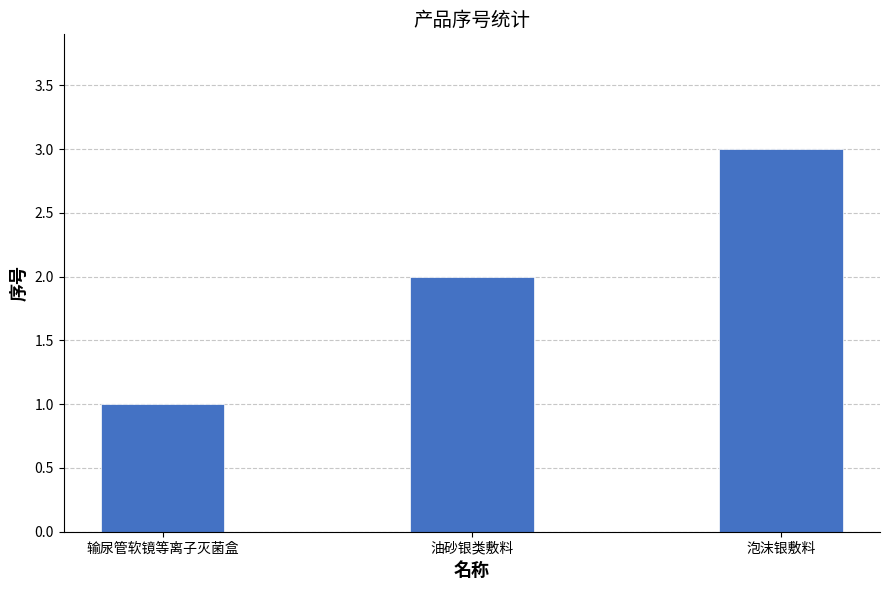

What is the change in value from 输尿管软镜等离子灭菌盒 to 泡沫银敷料?

+2